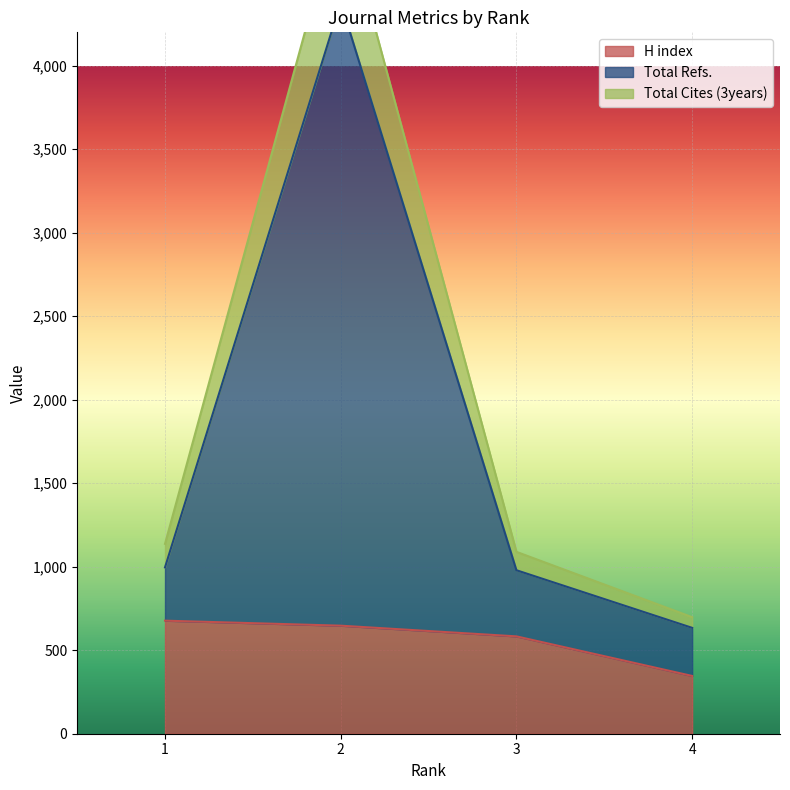

Between 1 and 3, which series saw the biggest shift?

H index